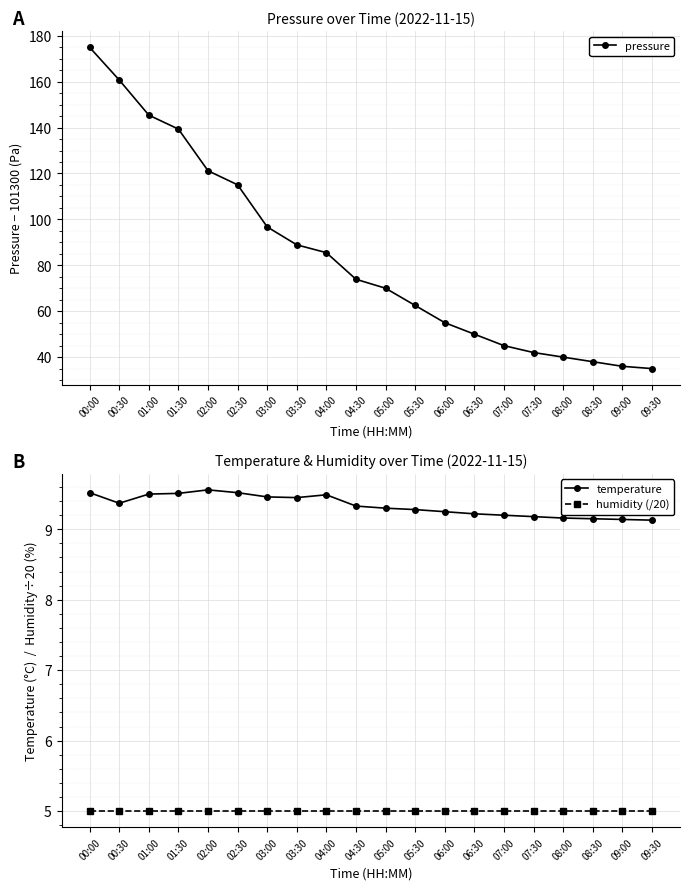

Does the chart display data point markers on the line(s)?

Yes